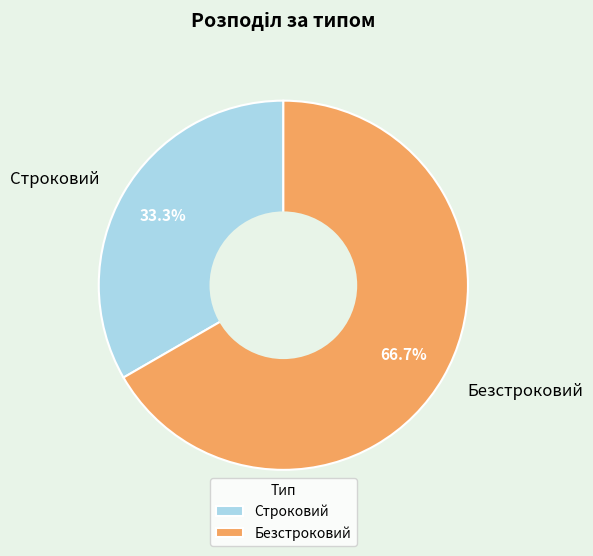

Count the number of slices in the pie.

2